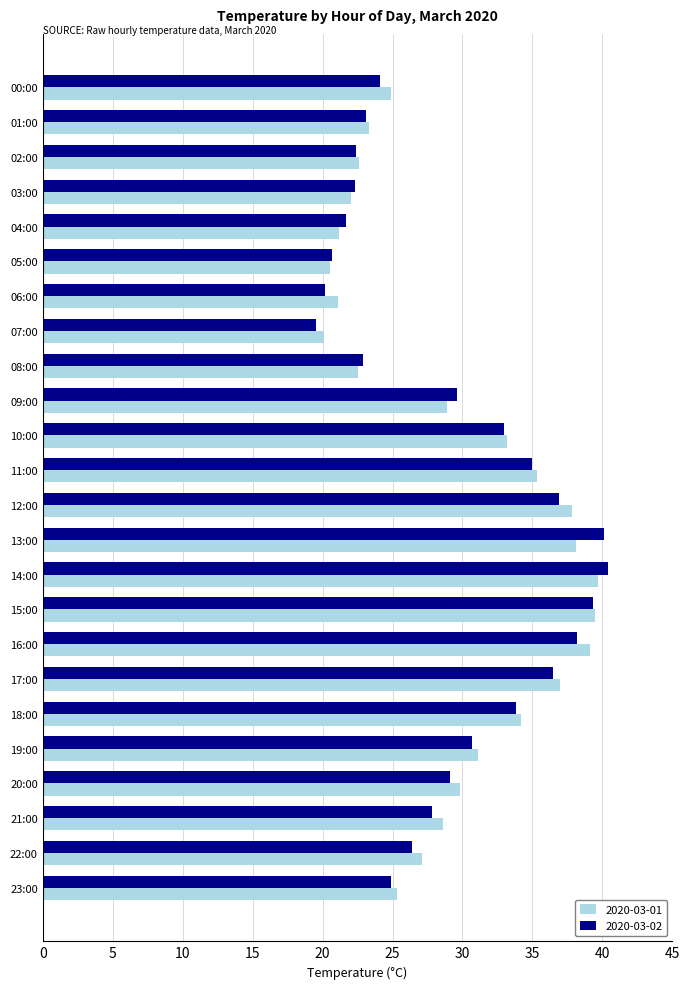

What is the average value of the 2020-03-01 series?

29.3